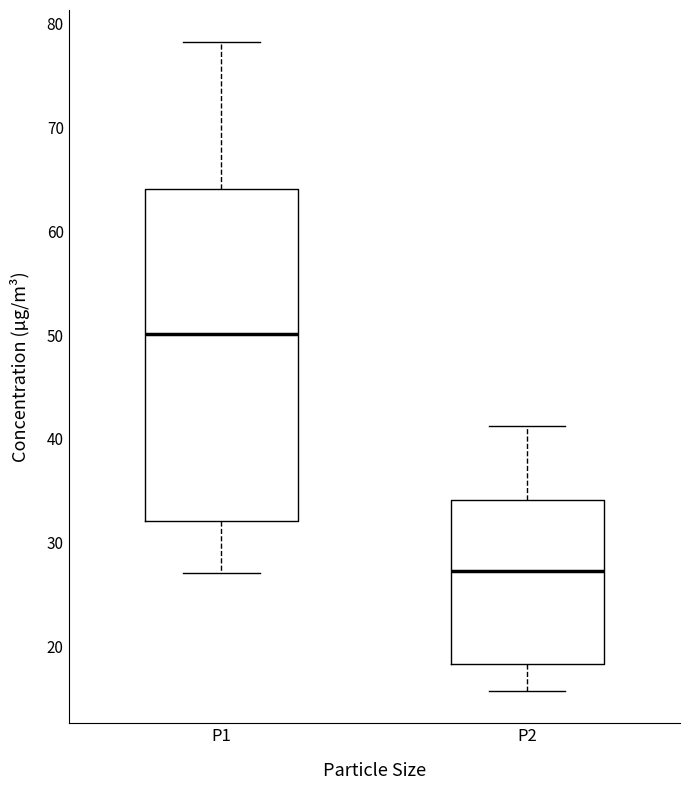

Which box's median line is the highest?

P1